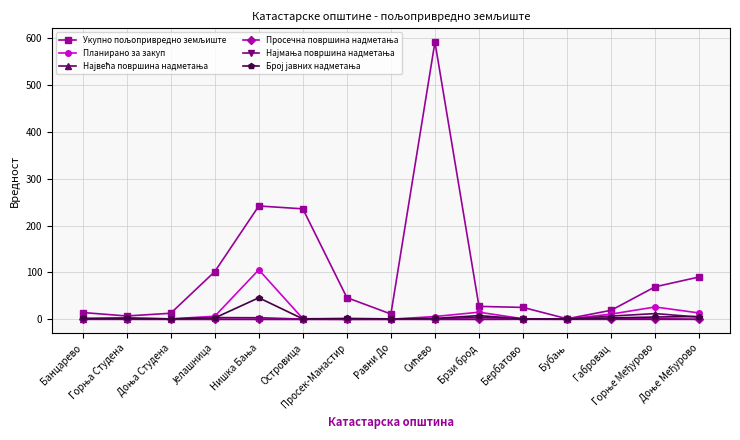

At which label does Просечна површина надметања reach its peak?

Горње Међурово